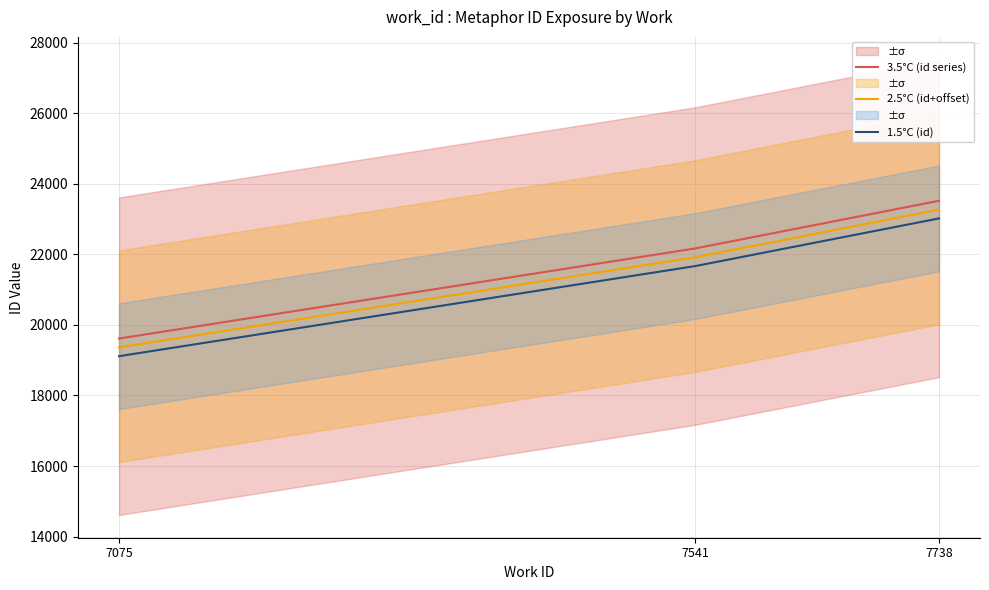

What is the difference between the 2.5°C (id+offset) values at 7541 and 7738?

1350